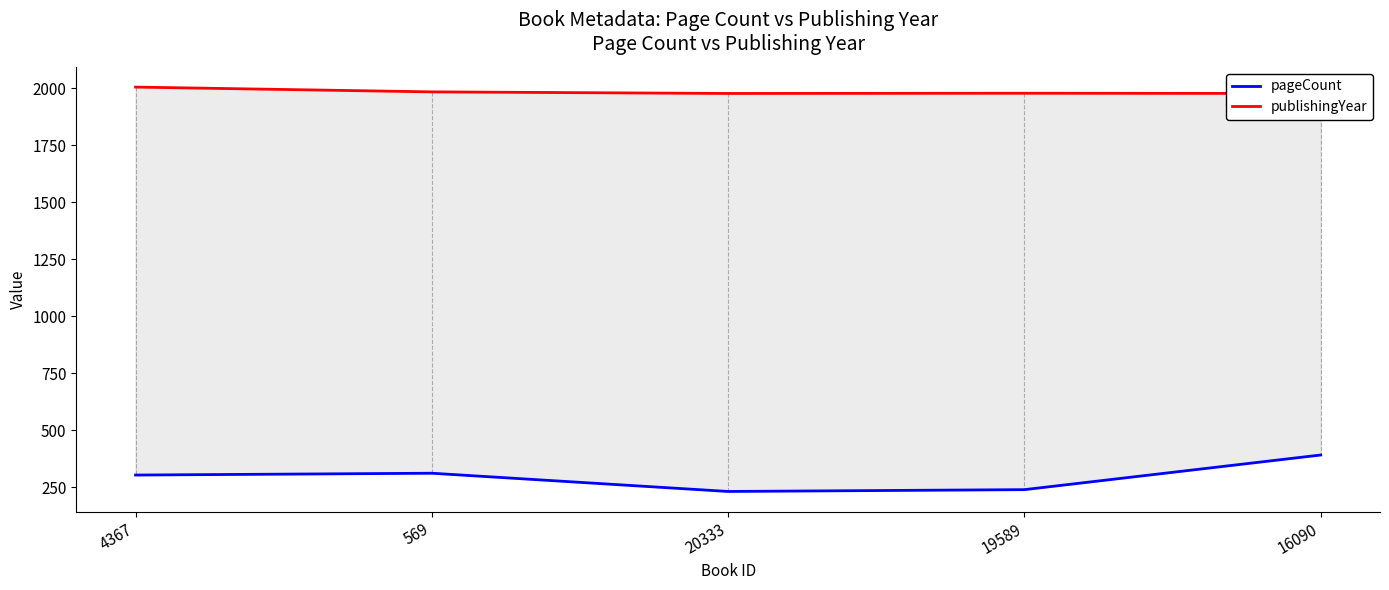

True or false: publishingYear has a value of 2006 at 4367.

True